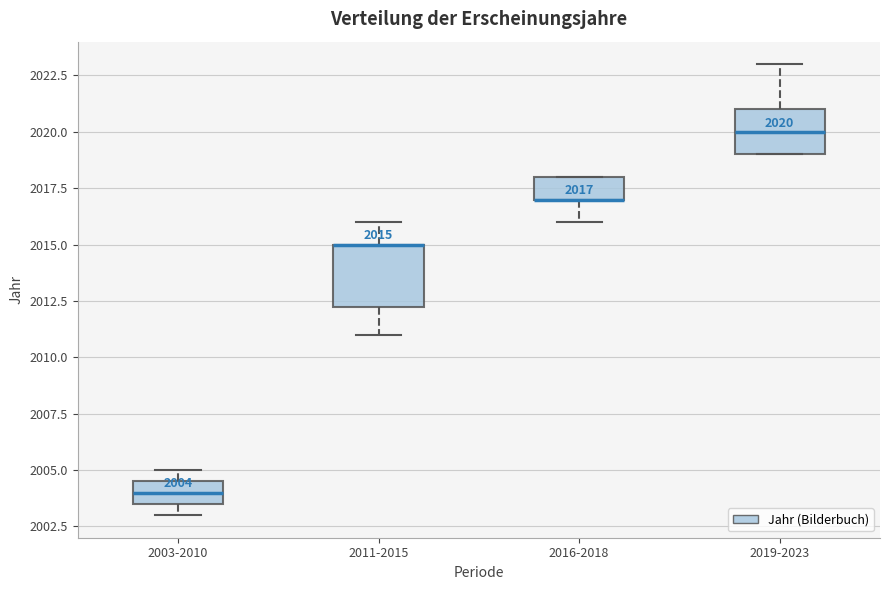

Which box is the tallest, from its lower edge to its upper edge?

2011-2015